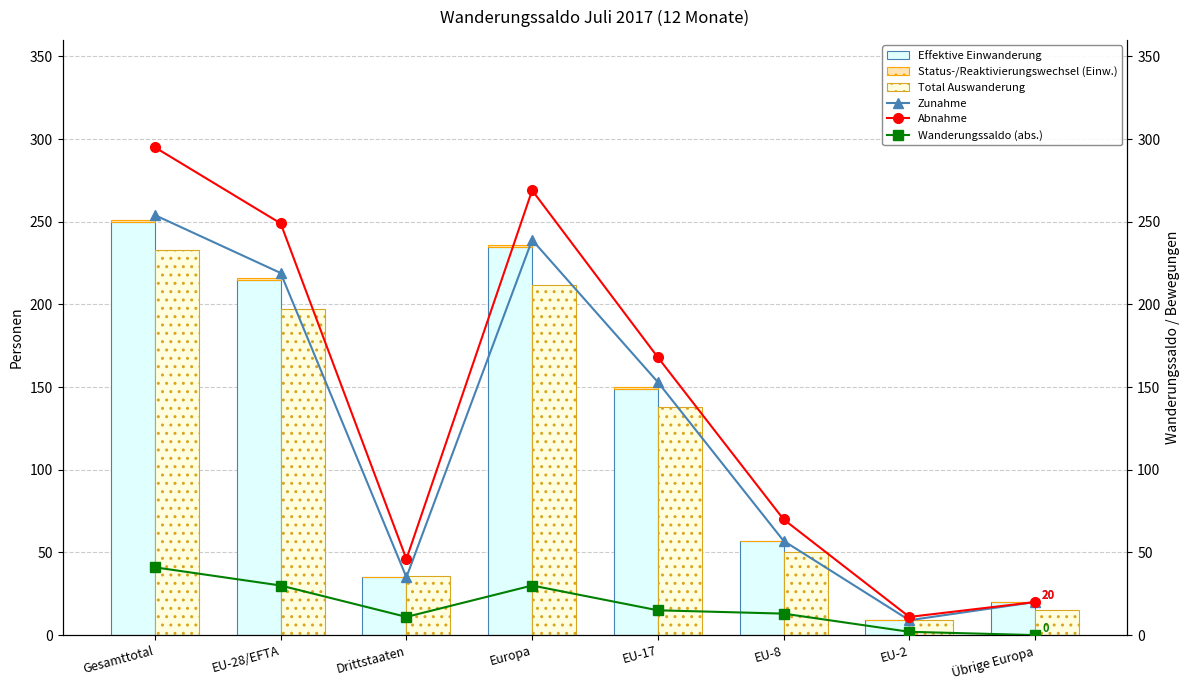

What is the difference between the highest and lowest values at EU-28/EFTA?

248